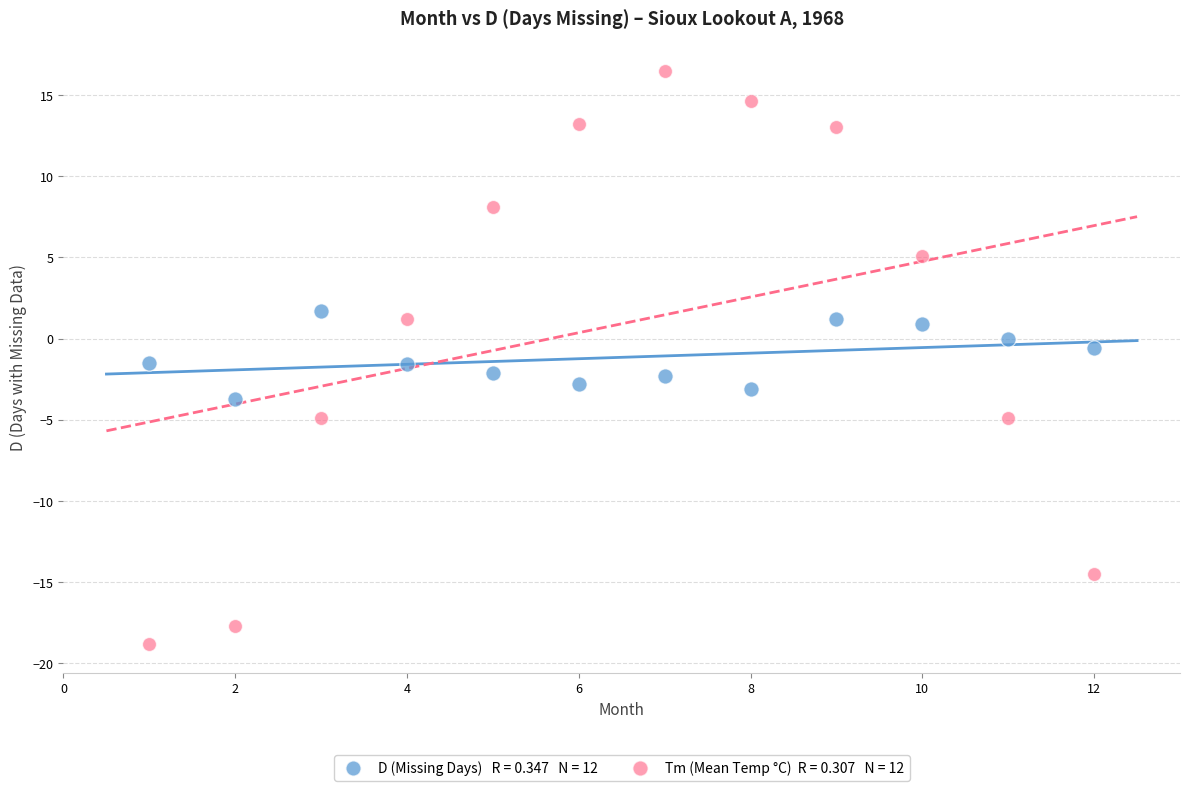

Across all data points, what is the range of X values (max minus min)?

11.0